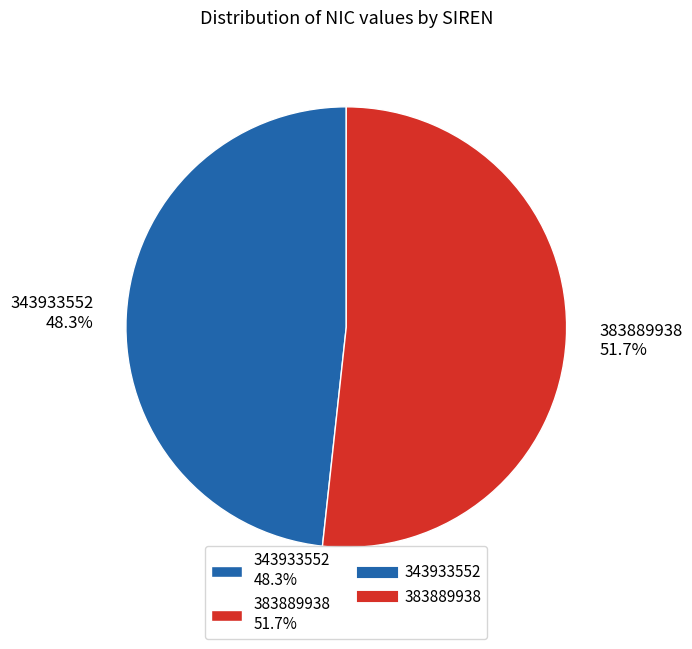

To the nearest percent, what is the combined percentage of 343933552 and 383889938?

100%